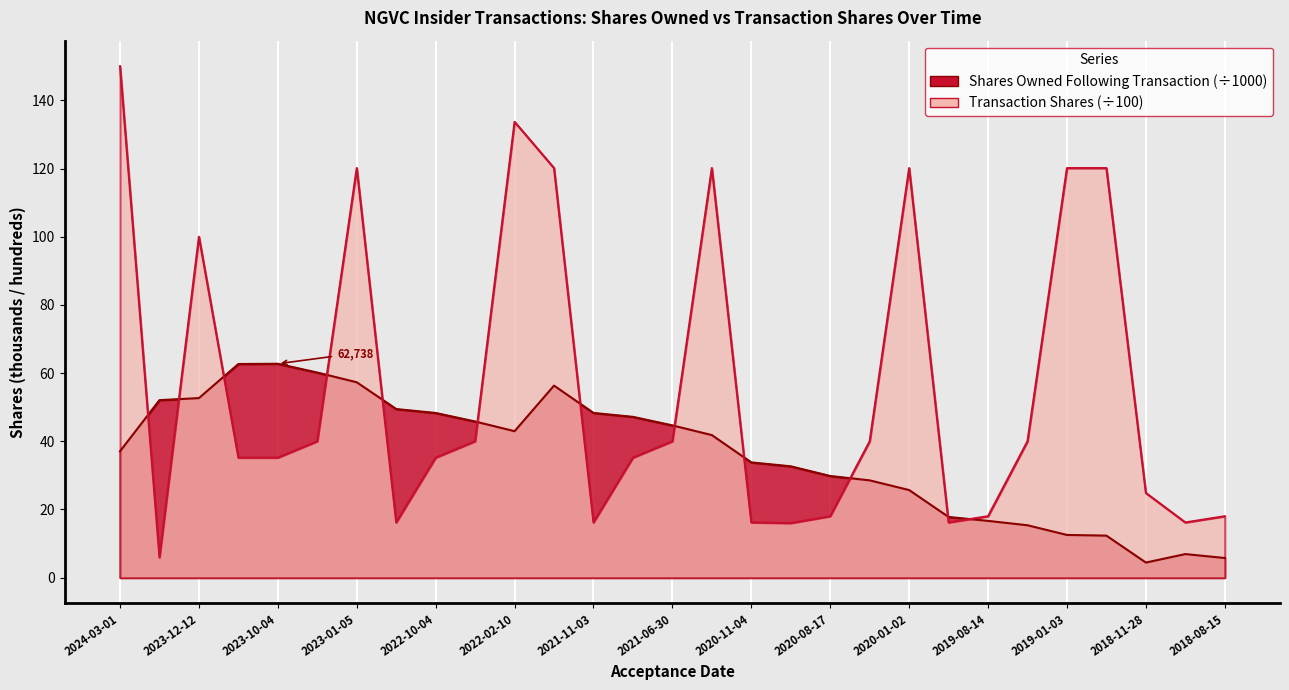

How many intersections are there between sharesOwnedFollowingTransaction and transactionShares?

12